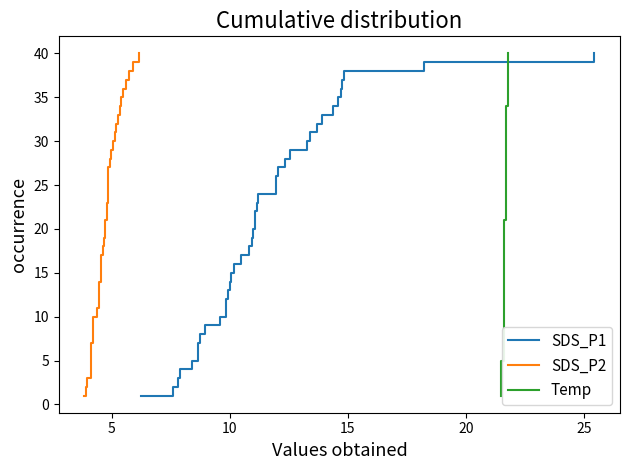

Which series has the widest spread of values?

SDS_P1